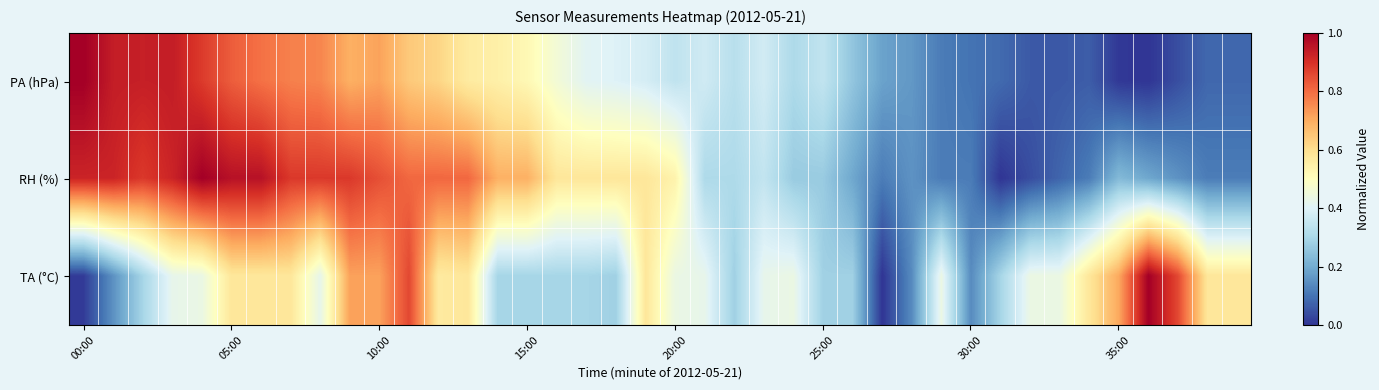

Reading right to left, what are all the values shown in this chart?

PA (hPa): 0.1	0.1	0.0	0.0	0.0	0.1	0.1	0.1	0.1	0.1	0.1	0.2	0.2	0.3	0.3	0.3	0.4	0.3	0.4	0.3	0.4	0.4	0.4	0.5	0.5	0.5	0.6	0.6	0.6	0.7	0.7	0.8	0.8	0.8	0.8	0.9	0.9	0.9	0.9	1.0
RH (%): 0.1	0.1	0.2	0.2	0.2	0.1	0.1	0.0	0.0	0.1	0.1	0.2	0.1	0.2	0.3	0.3	0.3	0.3	0.3	0.5	0.6	0.6	0.6	0.6	0.7	0.7	0.8	0.8	0.8	0.8	0.9	0.9	0.9	1.0	1.0	1.0	0.9	0.9	0.9	0.9
TA (°C): 0.6	0.6	0.9	1.0	0.7	0.6	0.4	0.4	0.3	0.1	0.4	0.1	0.0	0.3	0.3	0.4	0.4	0.3	0.4	0.4	0.6	0.3	0.3	0.3	0.3	0.3	0.6	0.6	0.9	0.7	0.7	0.4	0.6	0.6	0.6	0.4	0.4	0.3	0.2	0.0